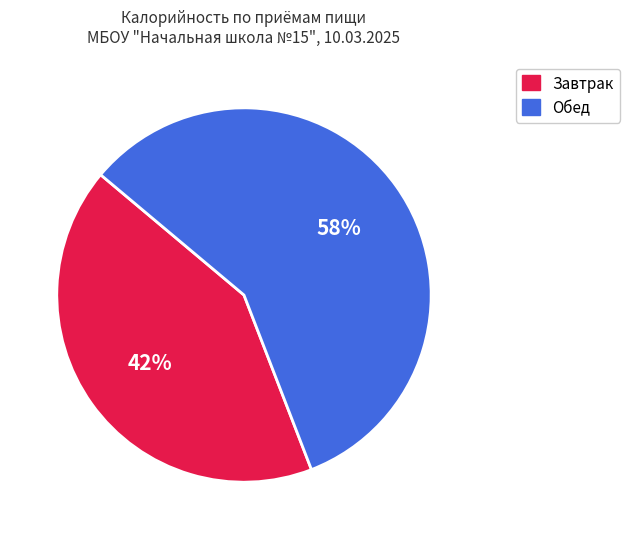

To the nearest percent, what is the average slice percentage?

50%